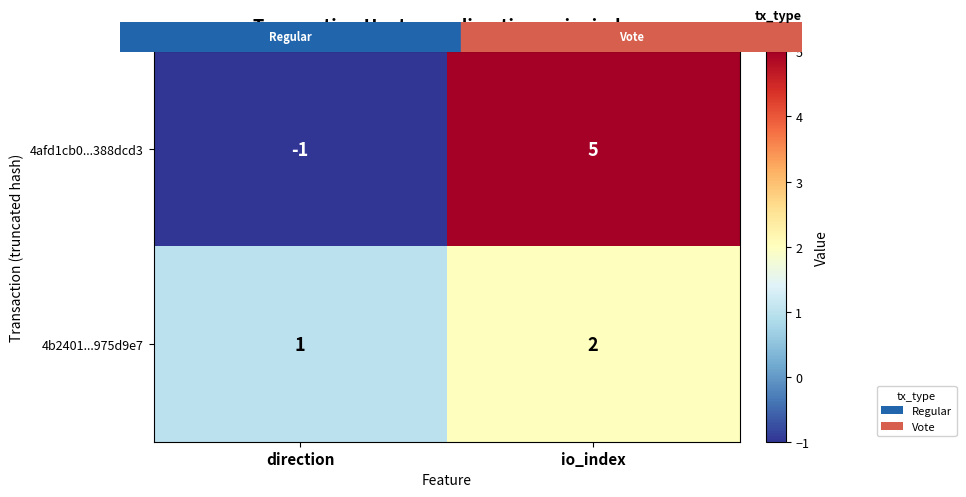

Reading left to right, transcribe all the data shown in this chart.

4afd1cb0...388dcd3: -1	5
4b2401...975d9e7: 1	2